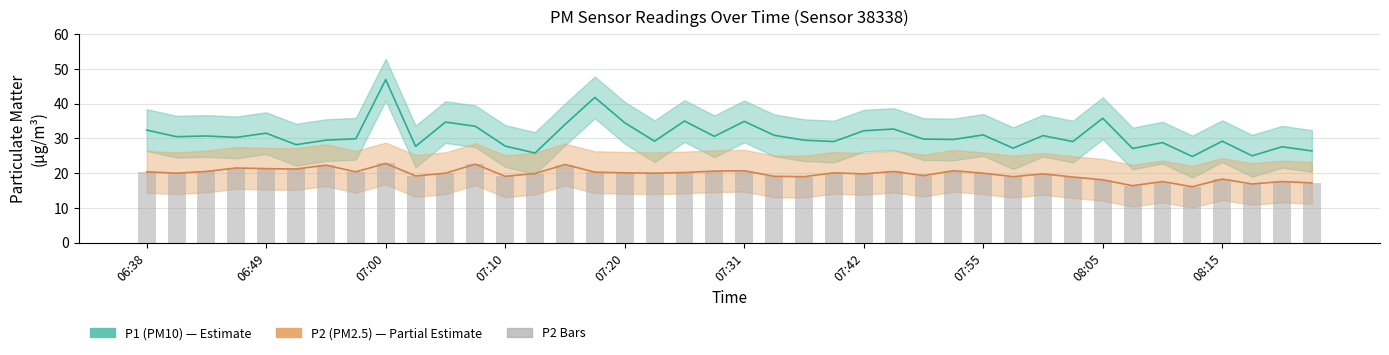

Is it true that P2 (PM2.5) equals 18.9 at 31?

True